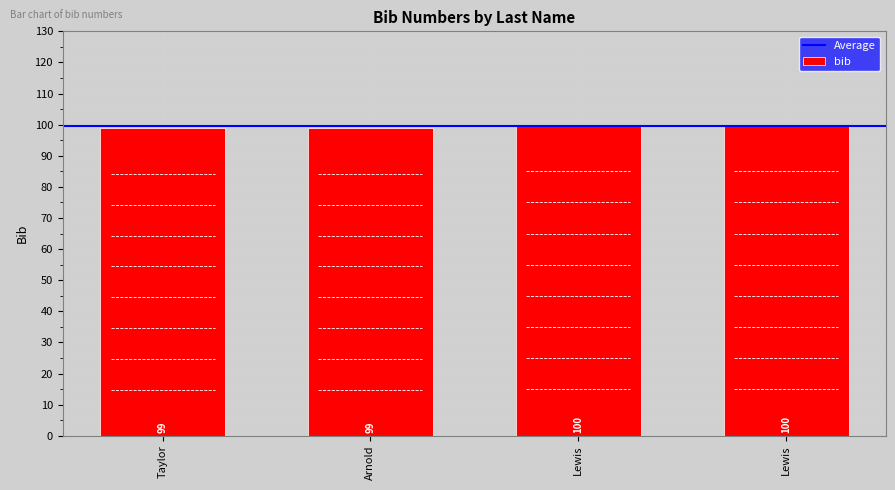

The chart shows a value of 99 at Taylor. True or false?

True